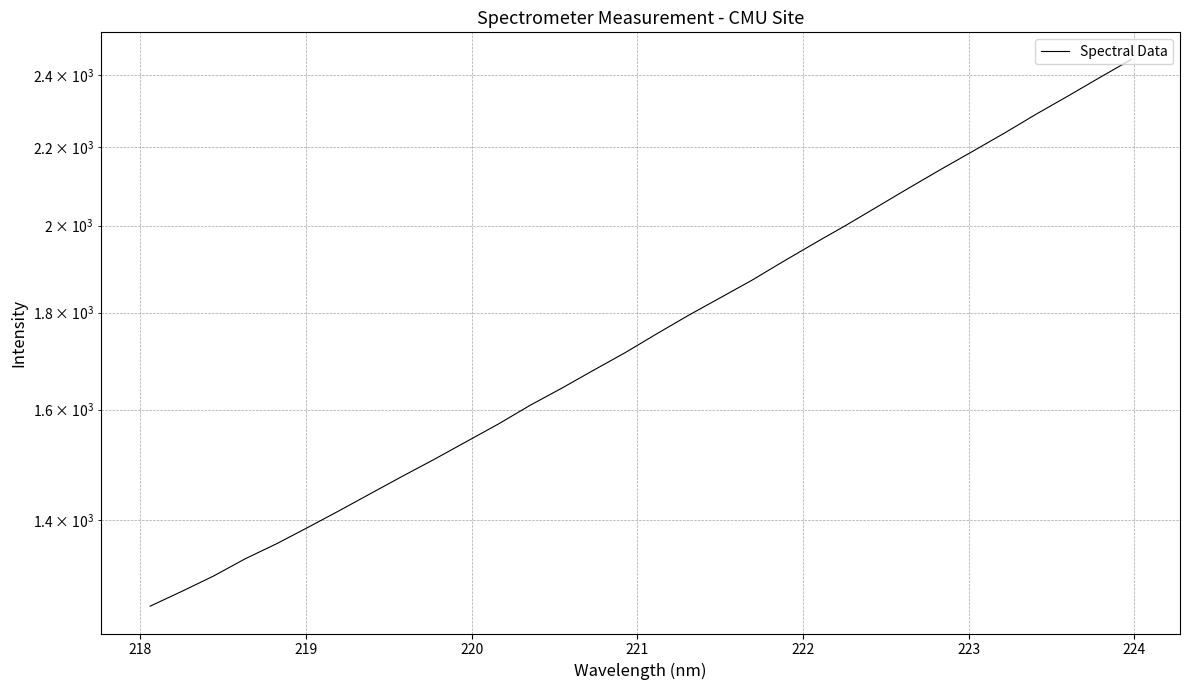

What is the maximum value shown in the chart?

2445.9